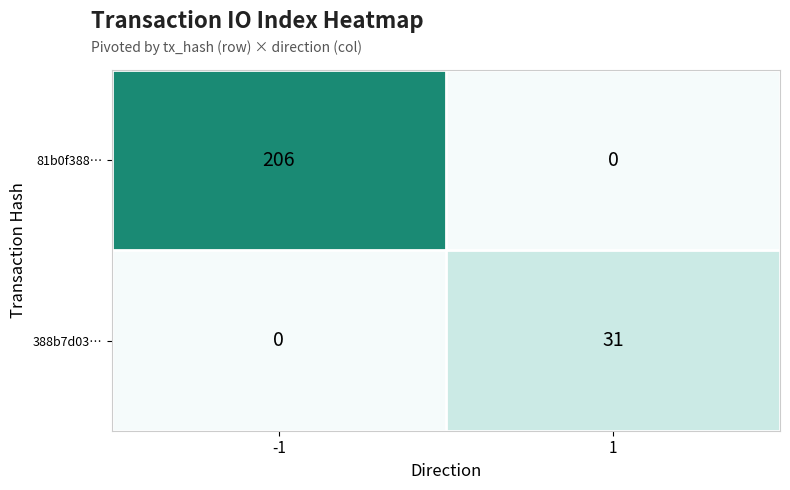

What is the spread (max minus min) of values at 1?

31